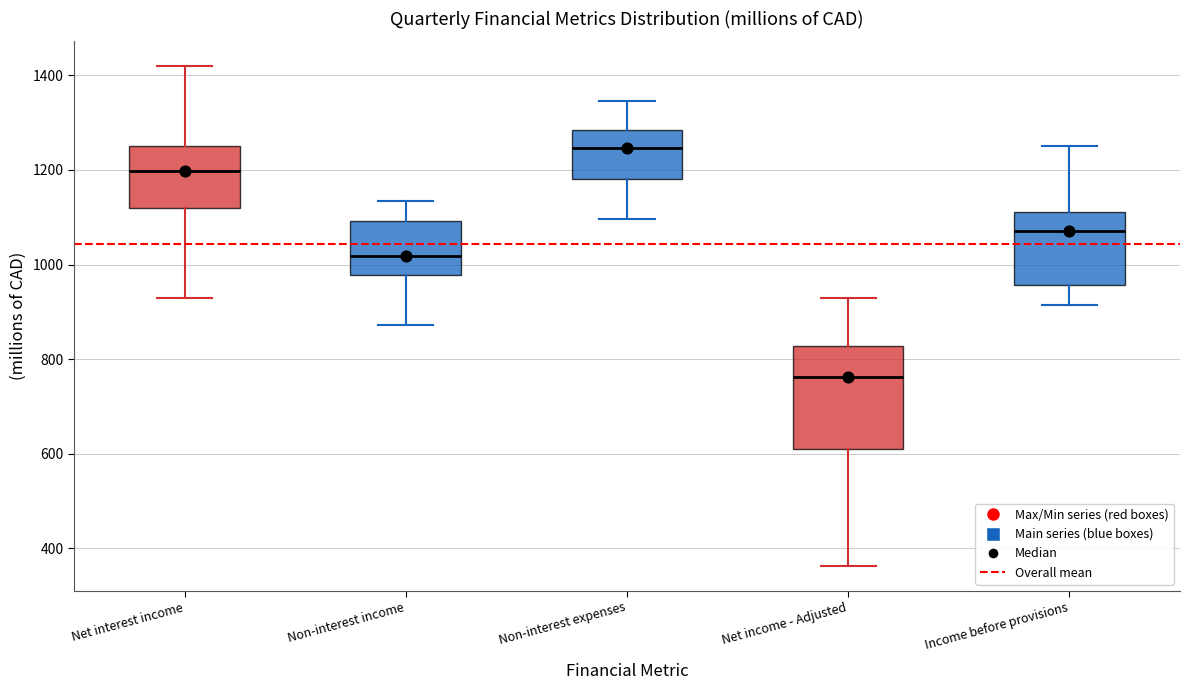

Reading left to right, transcribe this box plot: for each box, give where its median line is, the range the box spans, and where its two whiskers end, as read against the y-axis. The values are not printed on the chart, so give them approximately, as read against the axis.

Net interest income: median 1200, box 1120 to 1260, whiskers 940 to 1420
Non-interest income: median 1020, box 980 to 1100, whiskers 880 to 1140
Non-interest expenses: median 1240, box 1180 to 1280, whiskers 1100 to 1340
Net income - Adjusted: median 760, box 600 to 820, whiskers 360 to 940
Income before provisions: median 1080, box 960 to 1120, whiskers 920 to 1260